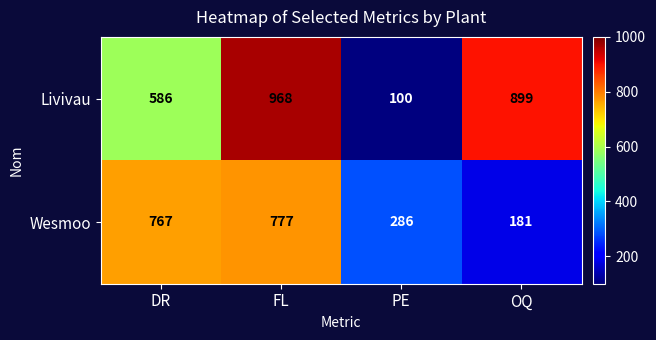

What is the minimum value shown in the chart?

100